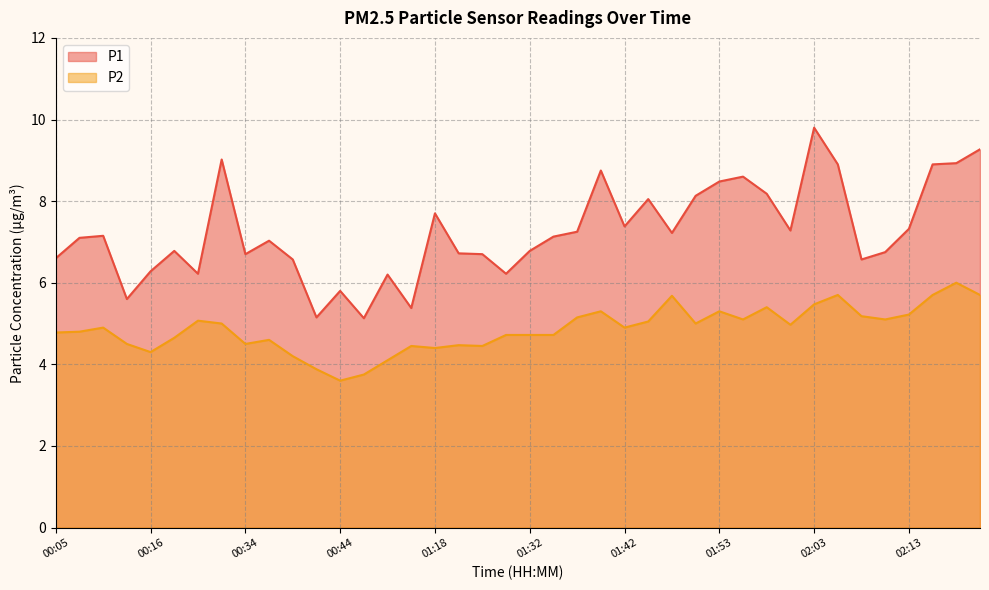

Which series has the largest total across all categories?

P1